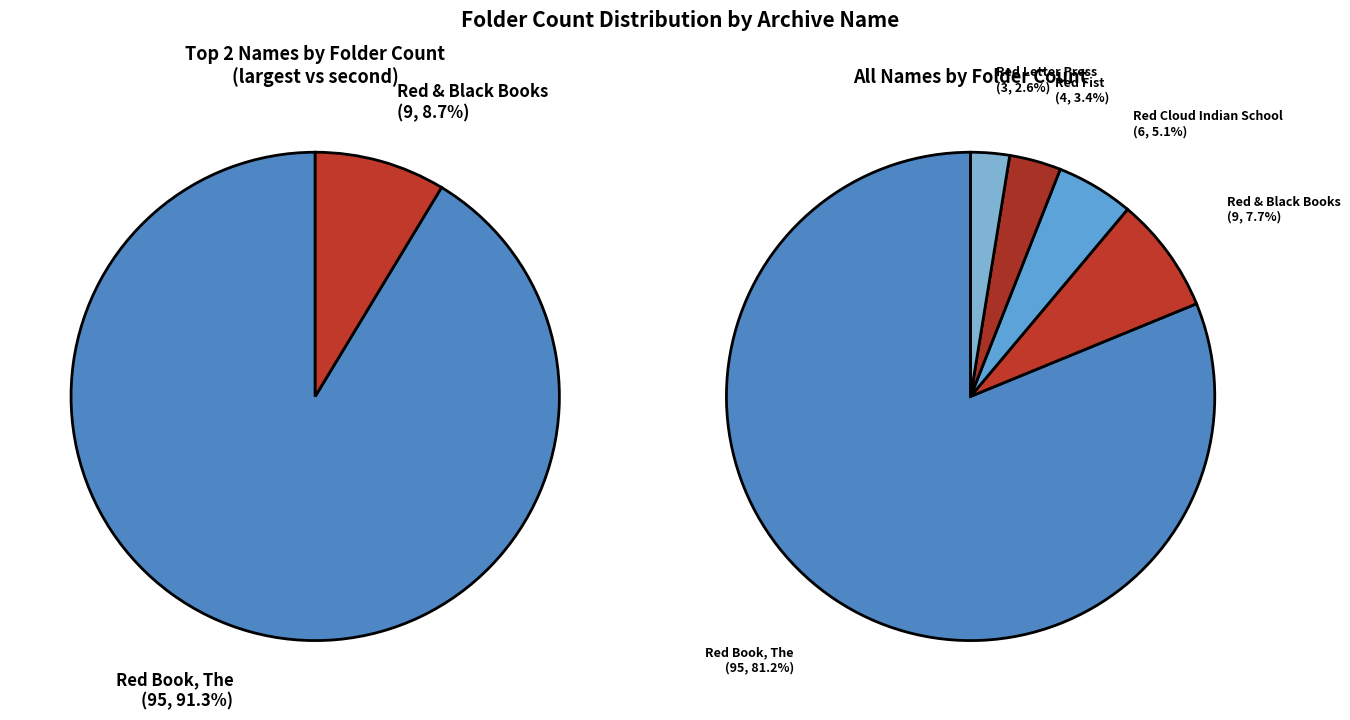

How many segments does this pie chart have?

5